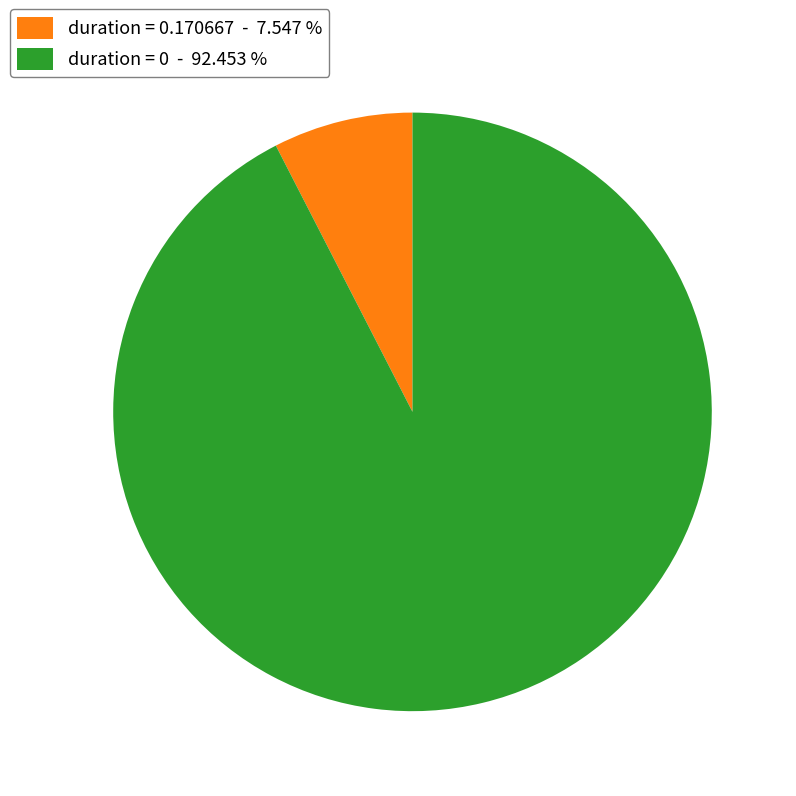

How many slices are in this pie chart?

2